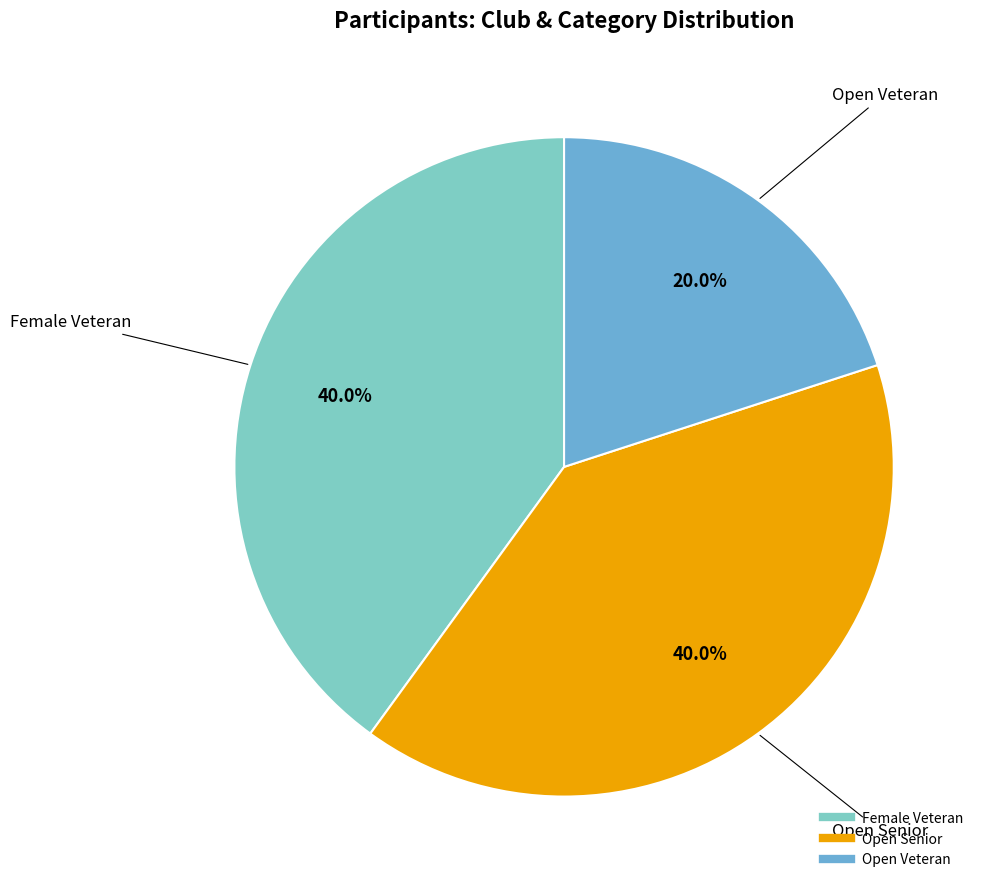

Is there a majority slice in this chart?

No